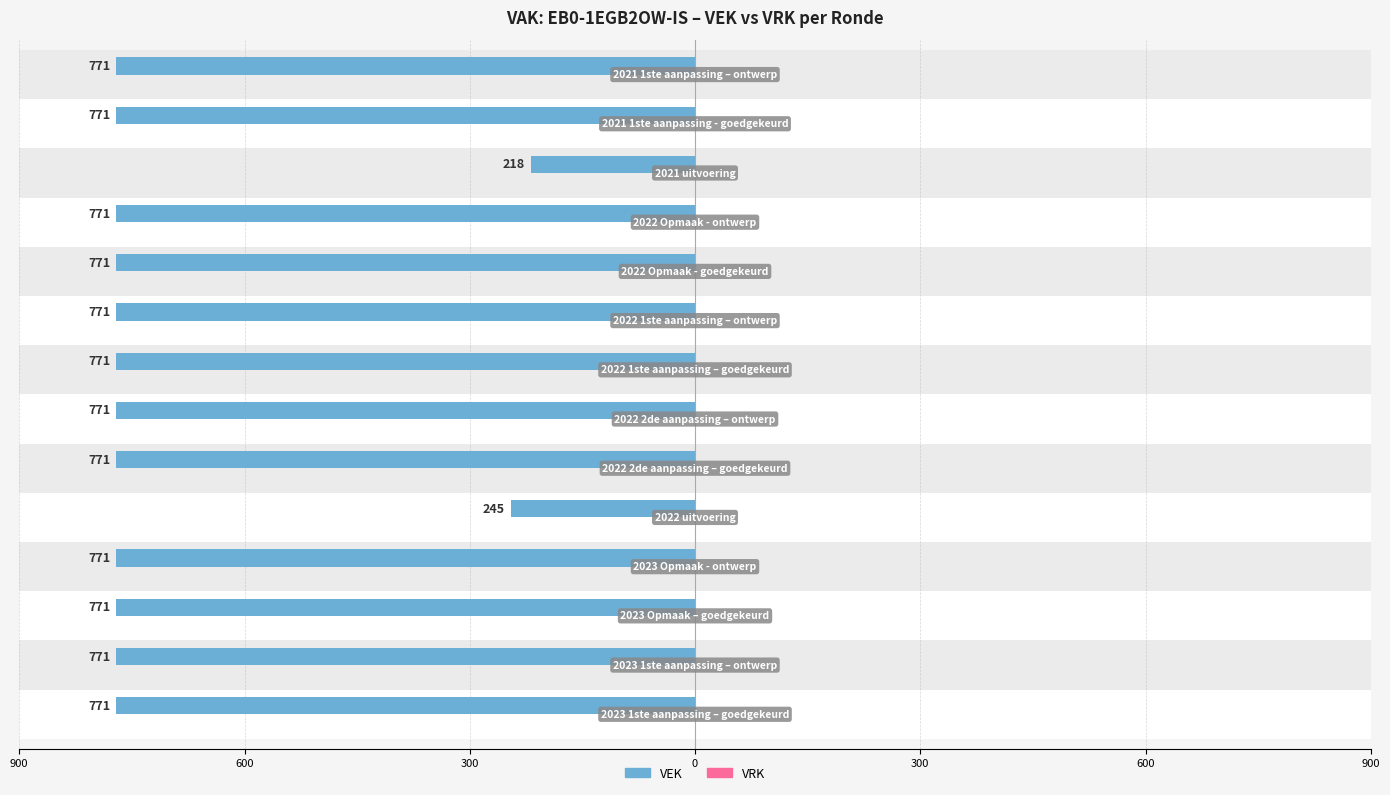

Does the chart contain any negative values?

Yes